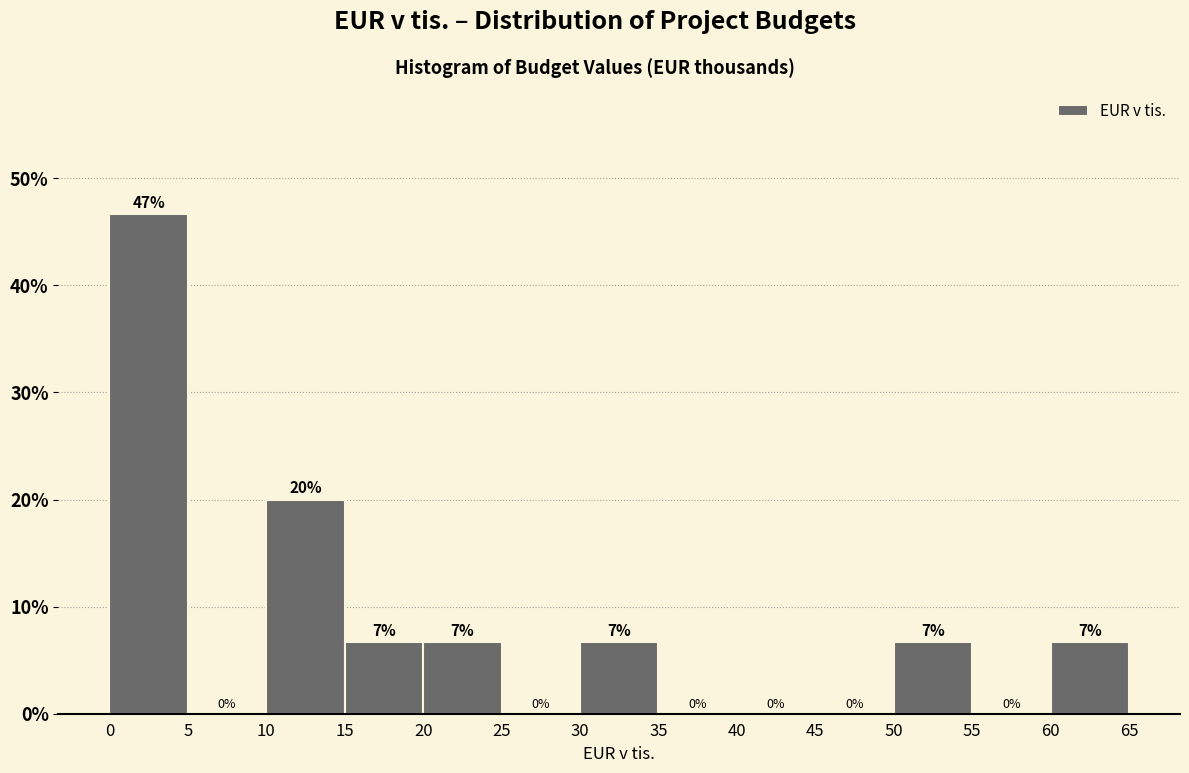

Over which range of the x-axis is the bar tallest?

0 to 5